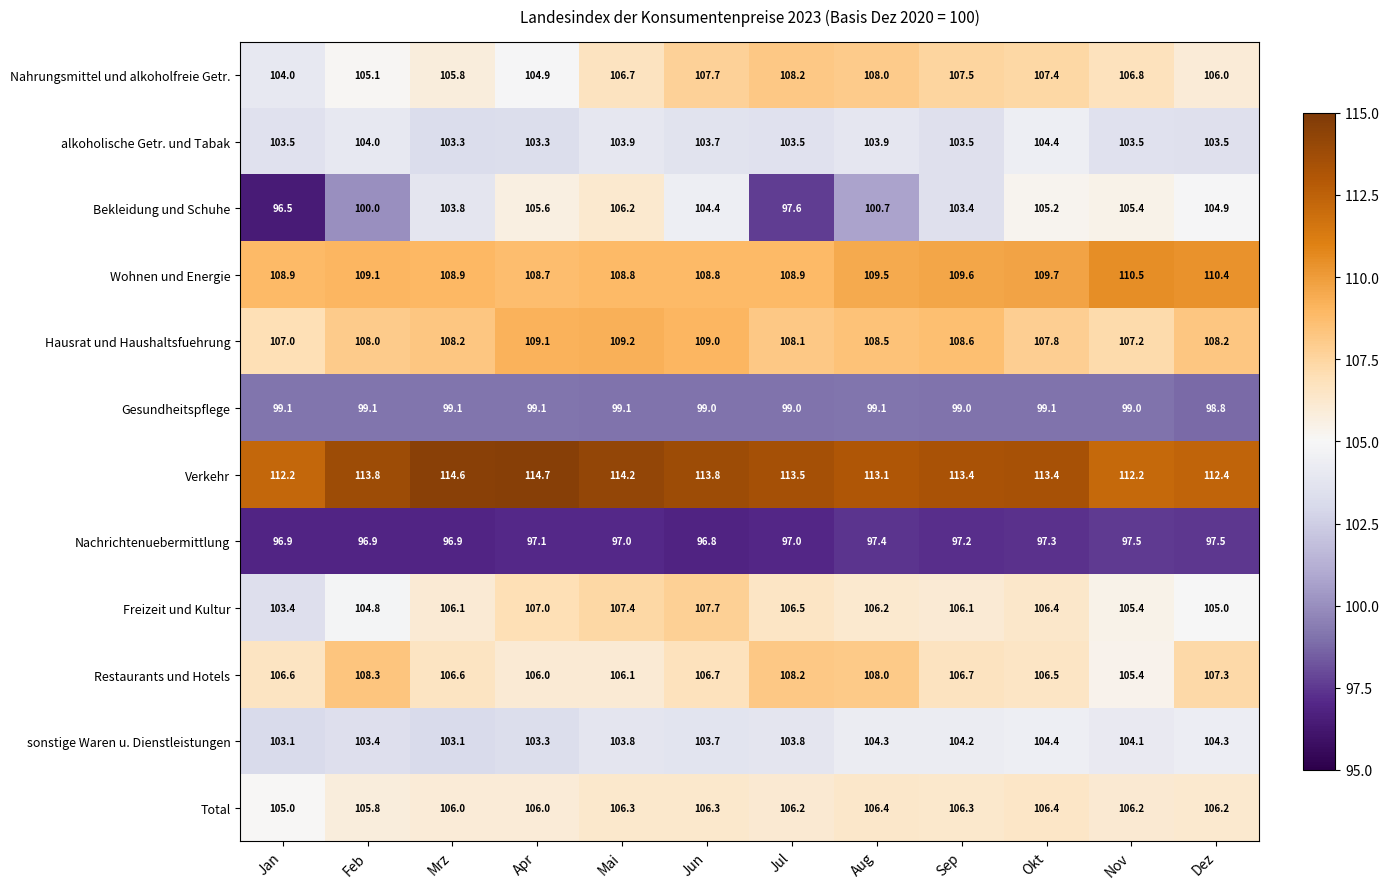

Which category has the lowest value across all series?

Jan